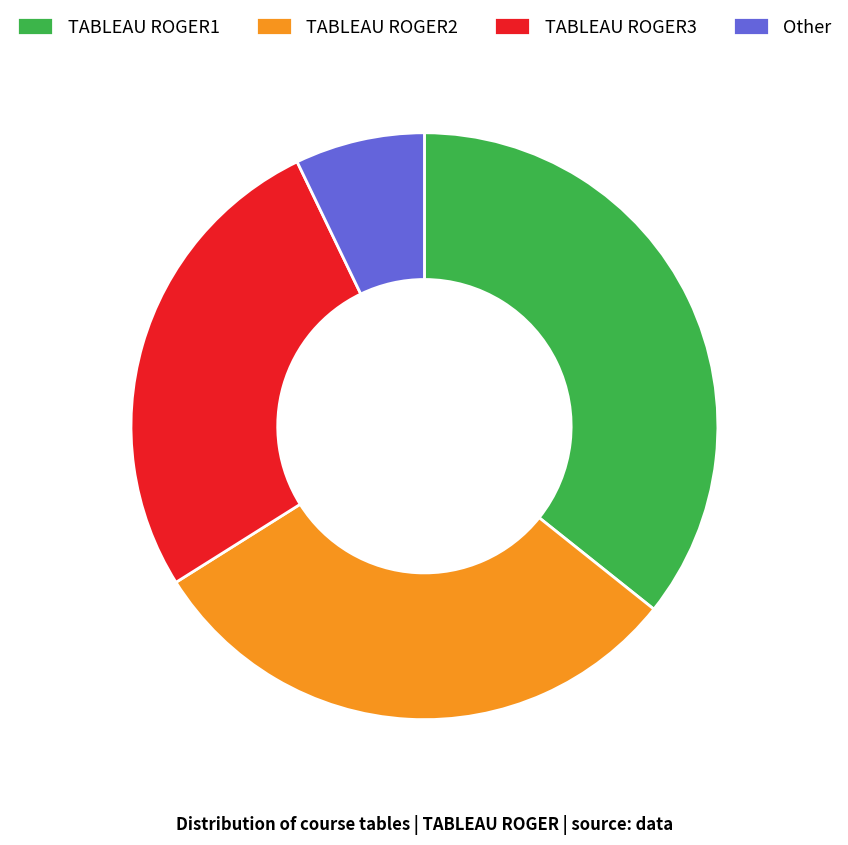

Count the number of slices in the pie.

4